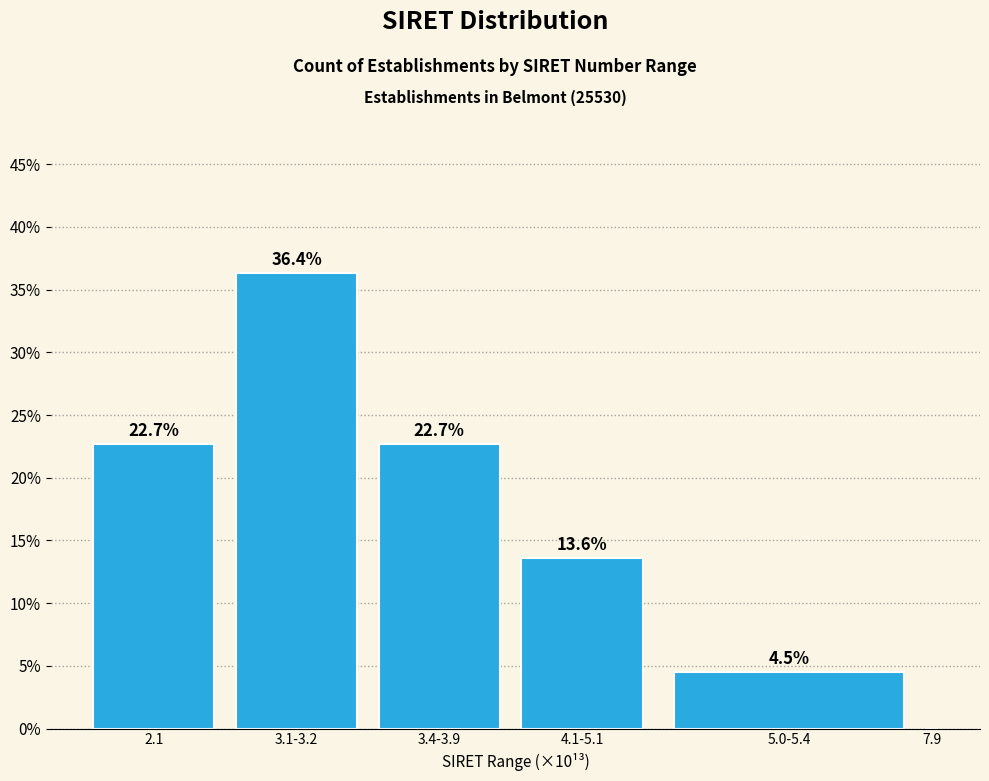

Reading right to left, list all the values displayed in this chart.

7.9=0.0	5.0-5.4=4.5	4.1-5.1=13.6	3.4-3.9=22.7	3.1-3.2=36.4	2.1=22.7